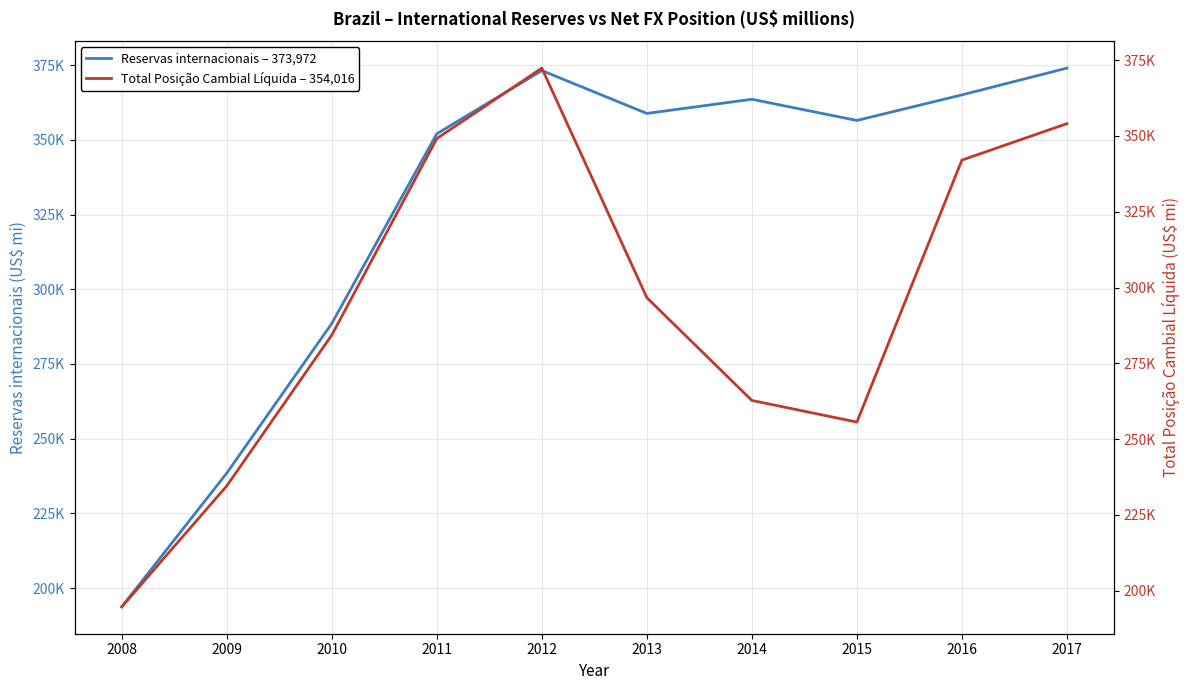

How many intersections are there between Total Posição Cambial Líquida – 354,016 and Reservas internacionais – 373,972?

1